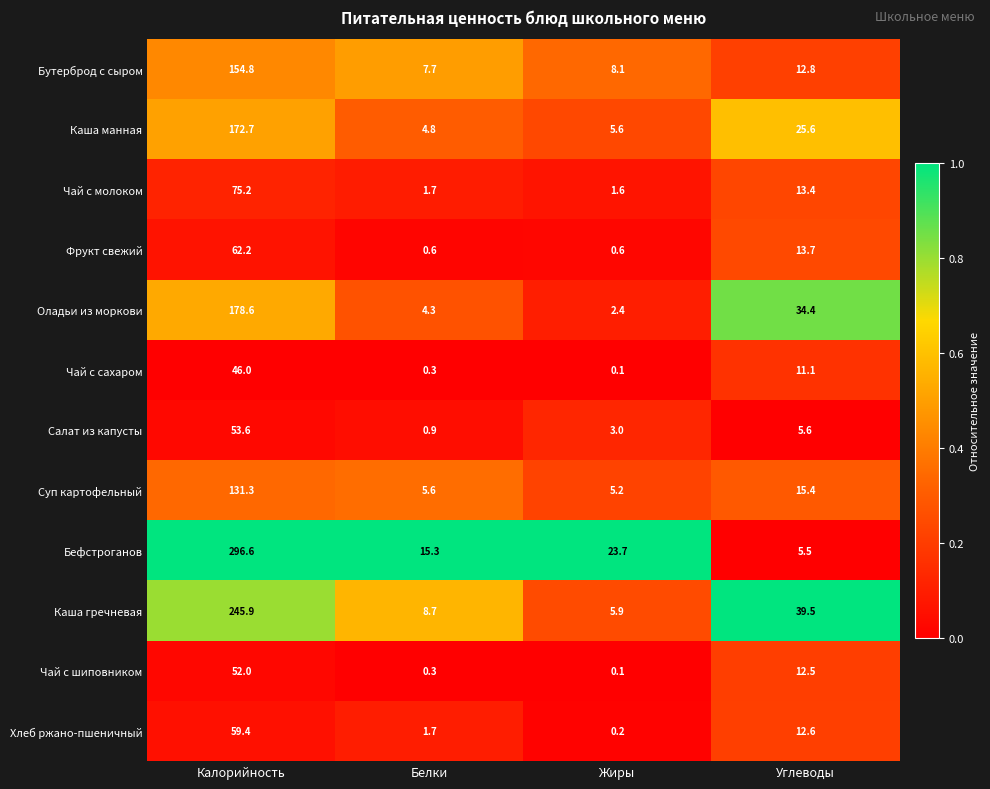

True or false: Салат из капусты has a value of 5.6 at Углеводы.

True